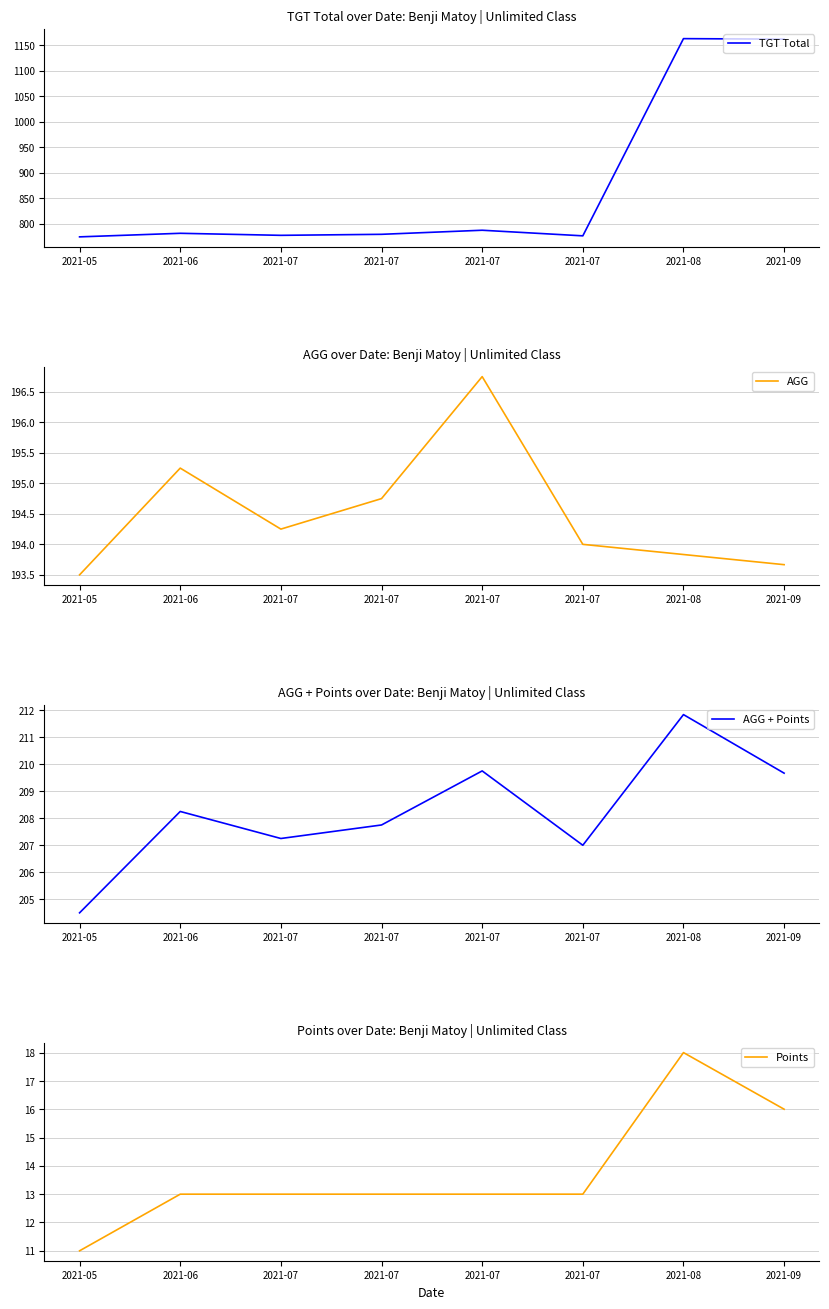

Reading right to left, what are all the values shown in this chart?

TGT Total: 1162.0	1163.0	776.0	787.0	779.0	777.0	781.0	774.0
AGG: 193.7	193.8	194.0	196.8	194.8	194.2	195.2	193.5
AGG + Points: 209.7	211.8	207.0	209.8	207.8	207.2	208.2	204.5
Points: 16.0	18.0	13.0	13.0	13.0	13.0	13.0	11.0